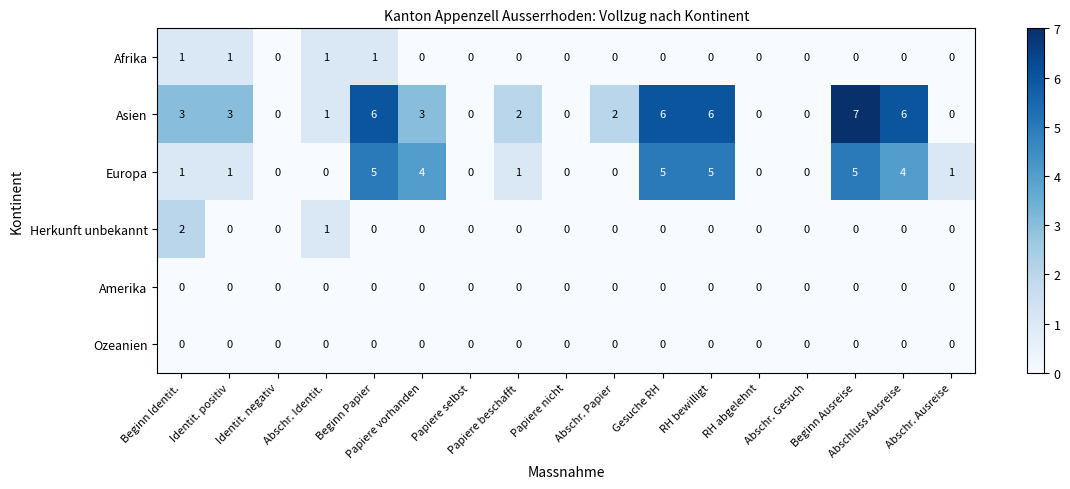

At how many categories does at least one series exceed 5?

5